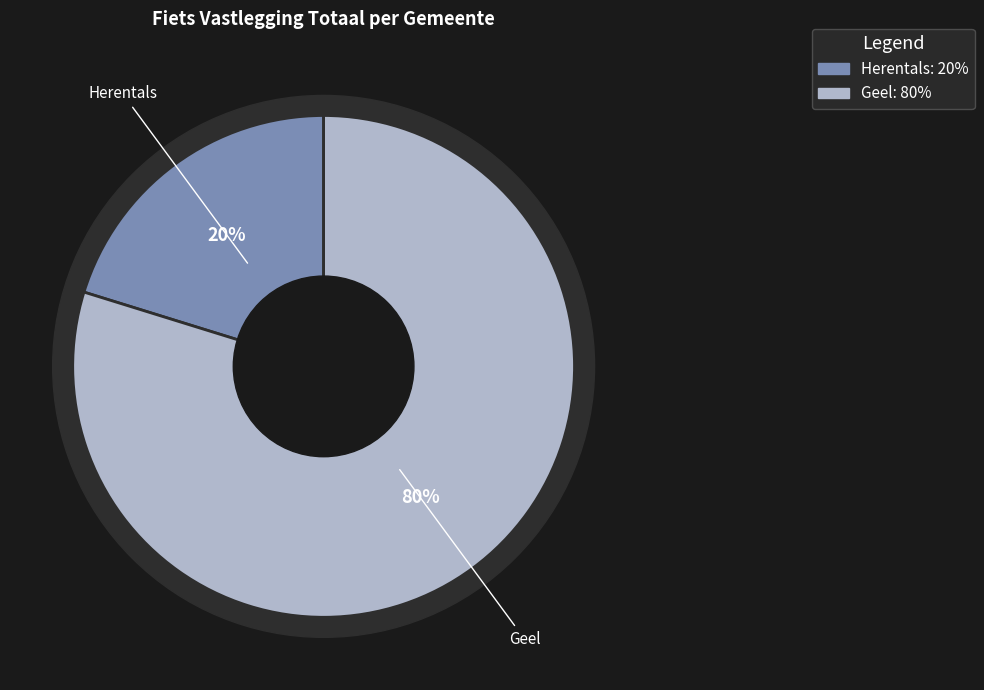

Rank the categories by value from lowest to highest.

Herentals, Geel